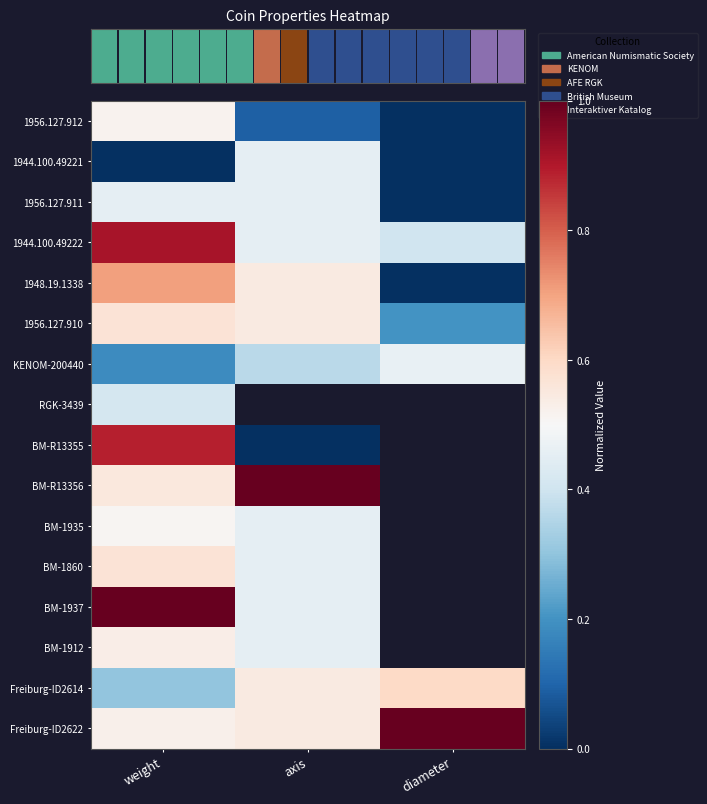

Which category has the lowest value across all series?

diameter